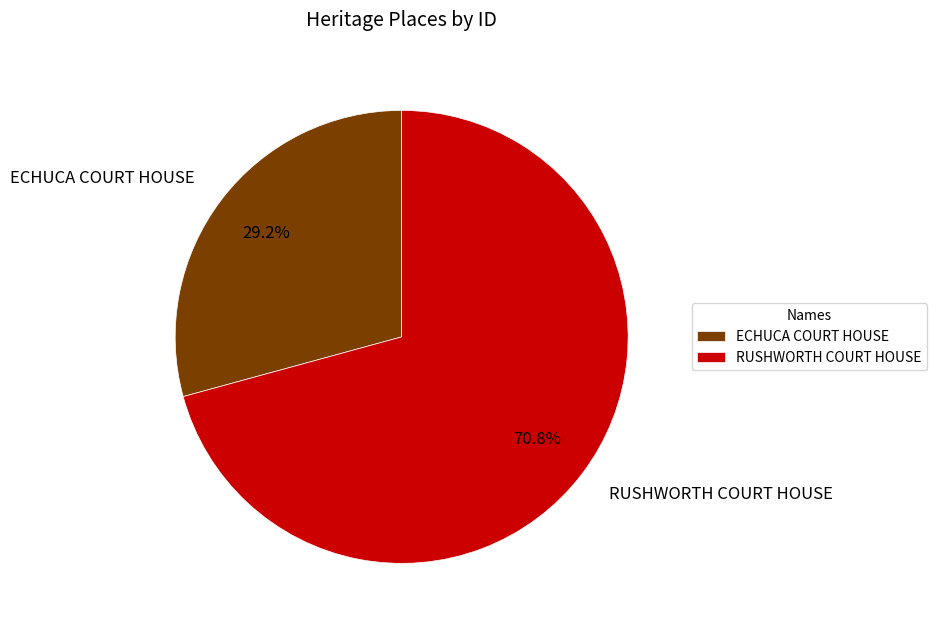

Approximately how many times larger is the value at ECHUCA COURT HOUSE compared to RUSHWORTH COURT HOUSE?

0.4